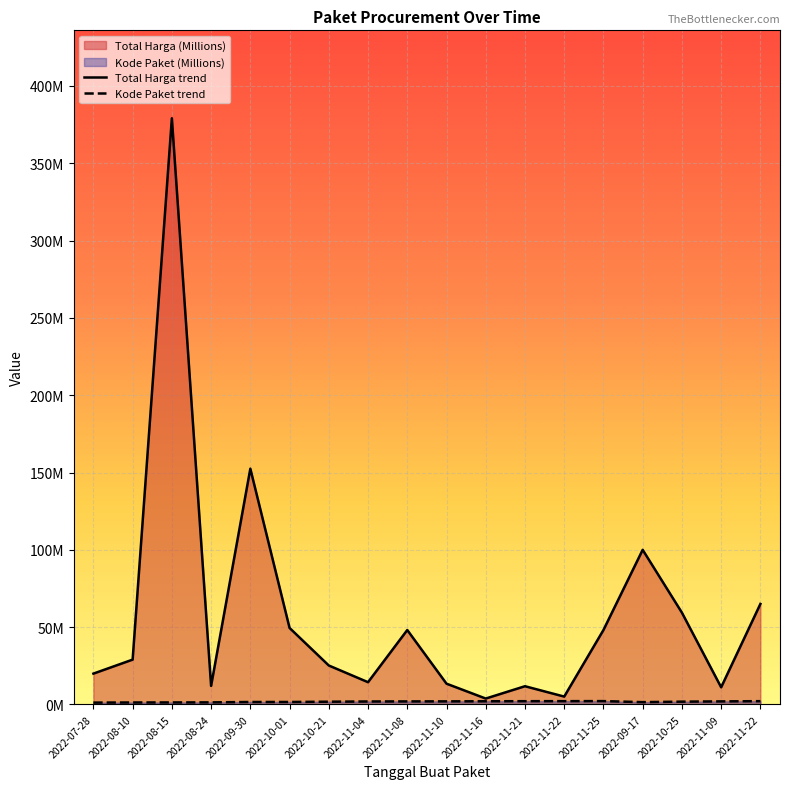

At which category is the sum across all series the highest?

2022-08-15